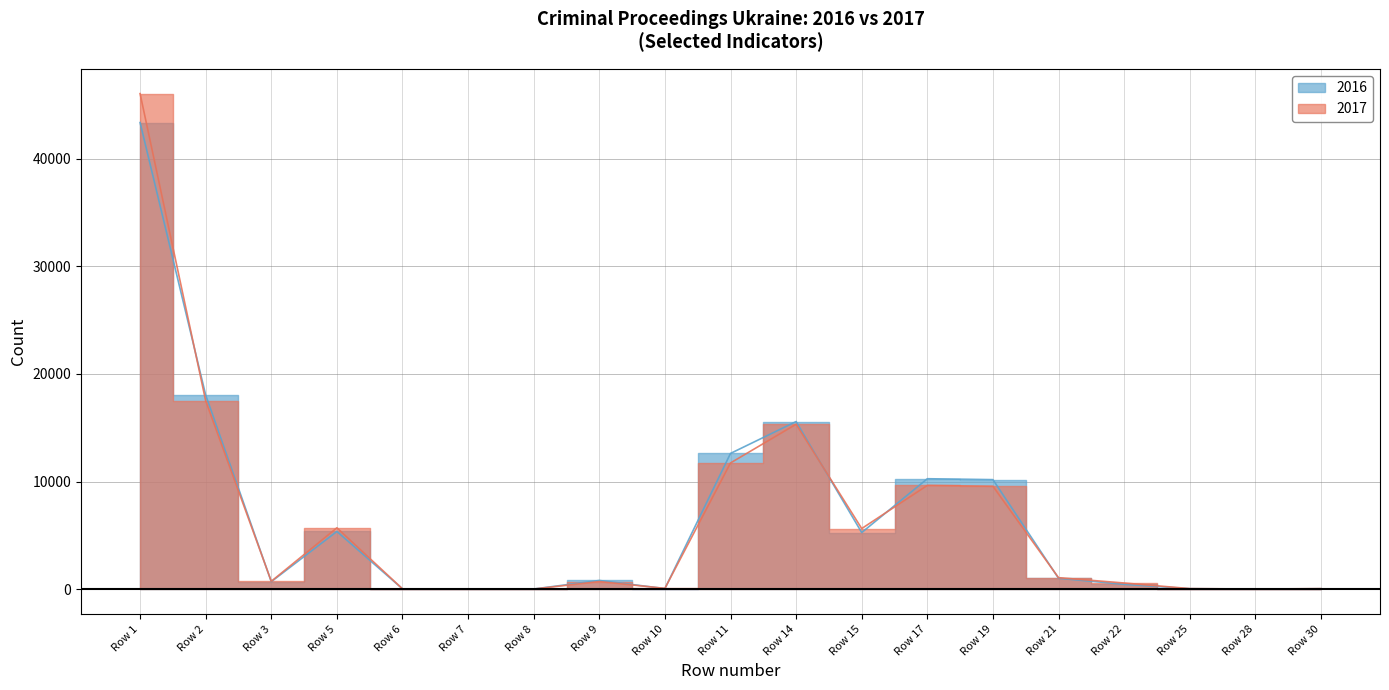

What is the minimum value shown in the chart?

12.0